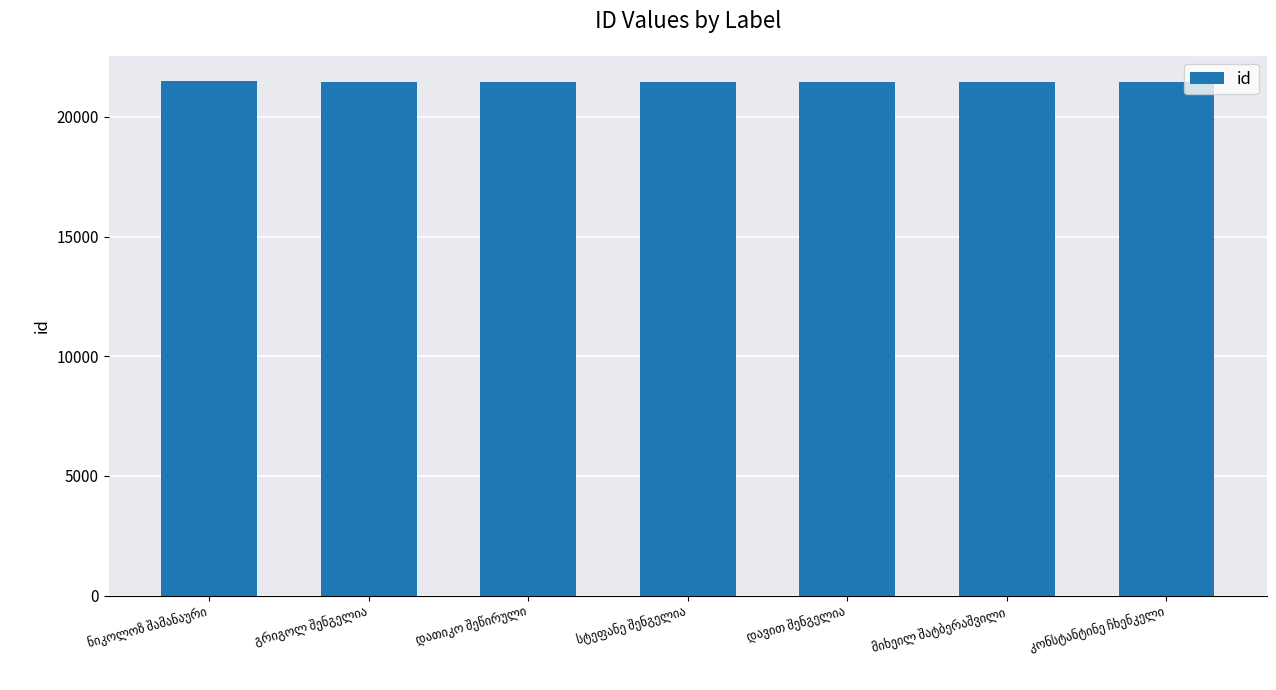

What is the greatest value displayed?

21481